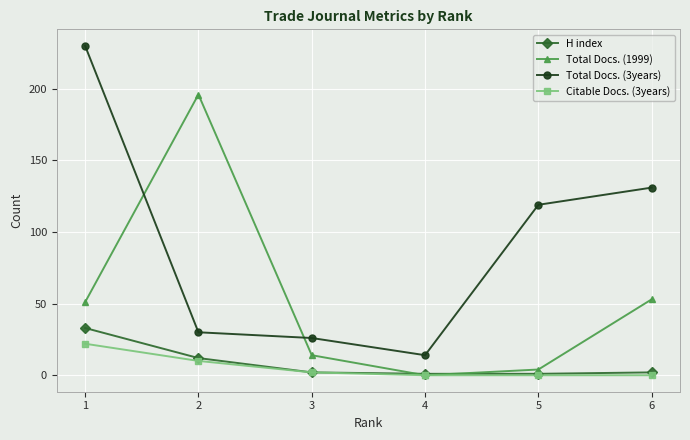

List the series in order of their peak value, lowest first.

Citable Docs. (3years), H index, Total Docs. (1999), Total Docs. (3years)